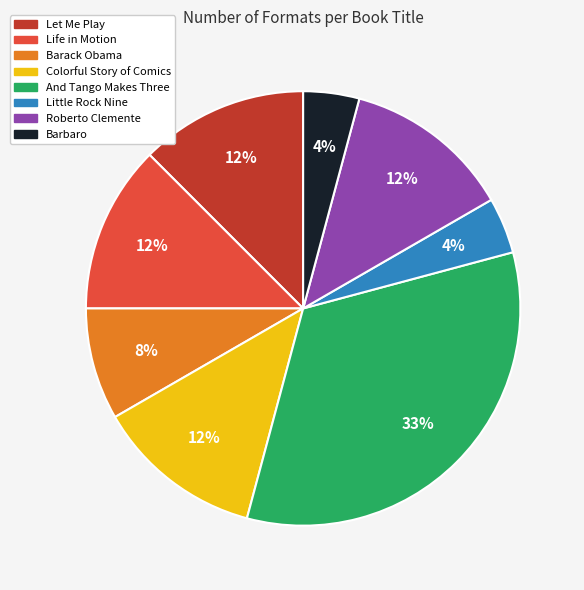

True or false: Barack Obama accounts for 8% of the total.

True